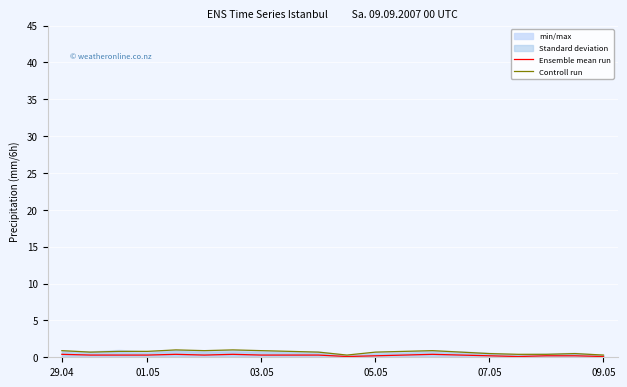

True or false: Ensemble mean run and Controll run cross at least once.

False